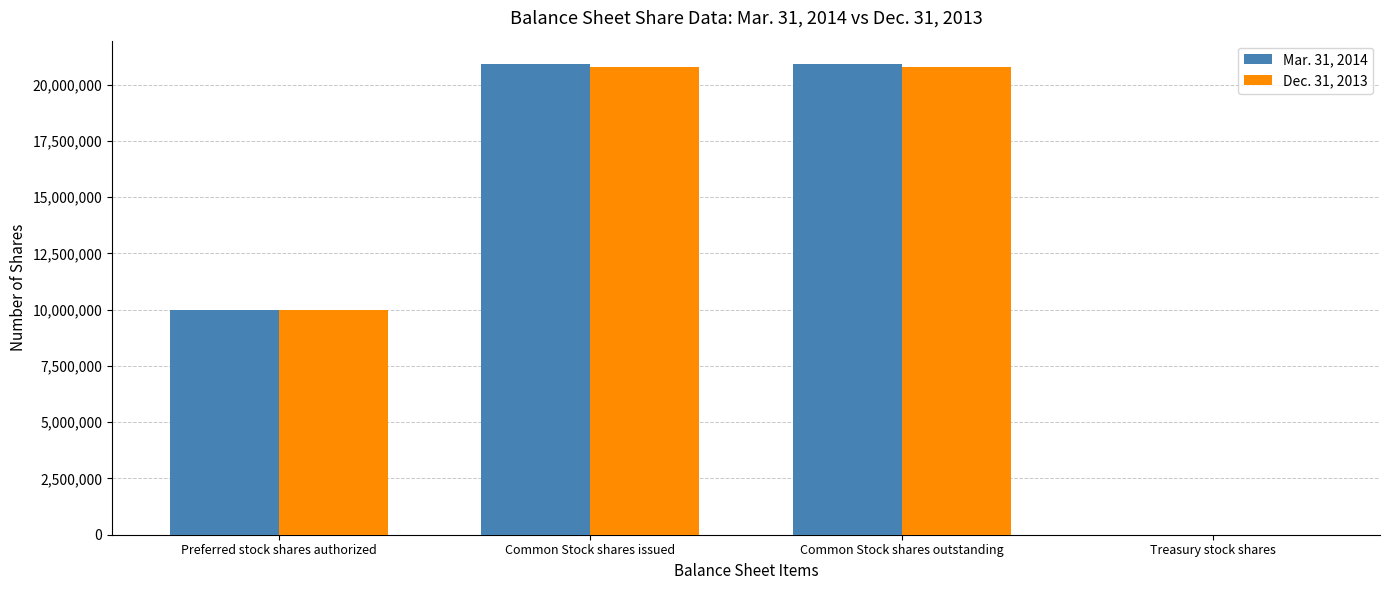

What is the sum of the Mar. 31, 2014 values at Common Stock shares issued and Treasury stock shares?

20911357